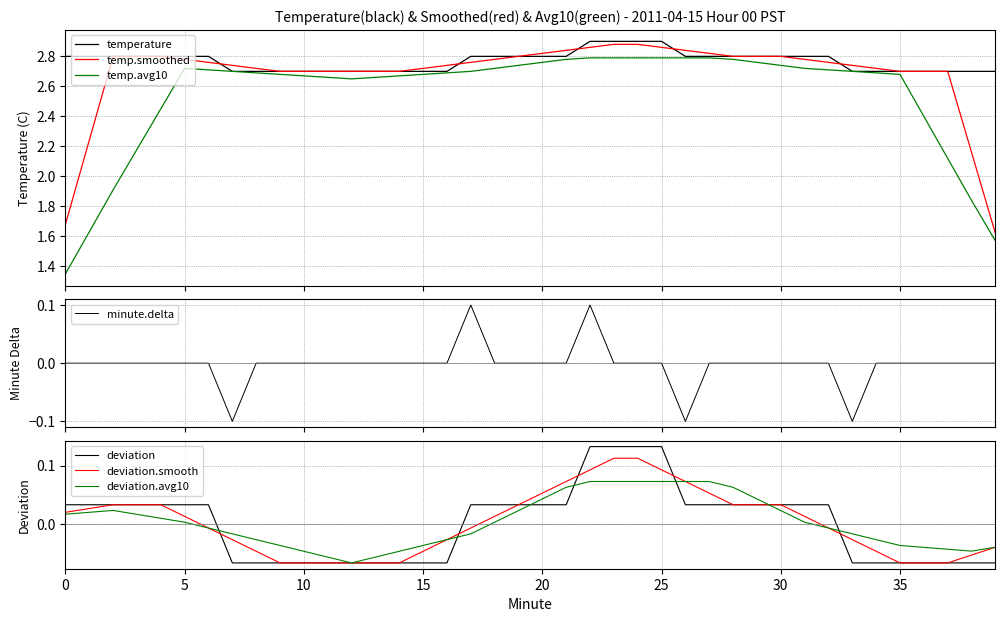

What is the change in value from 19 to 23?

+0.1